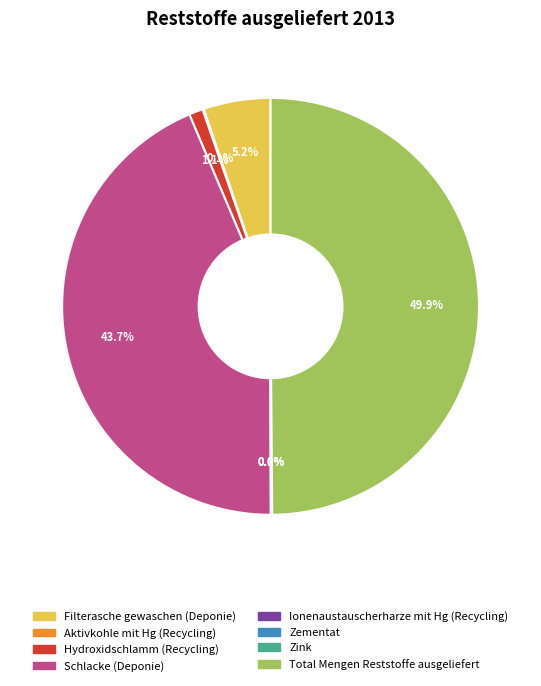

Combined, what portion of the pie is Schlacke (Deponie) and Total Mengen Reststoffe ausgeliefert?

93.5%